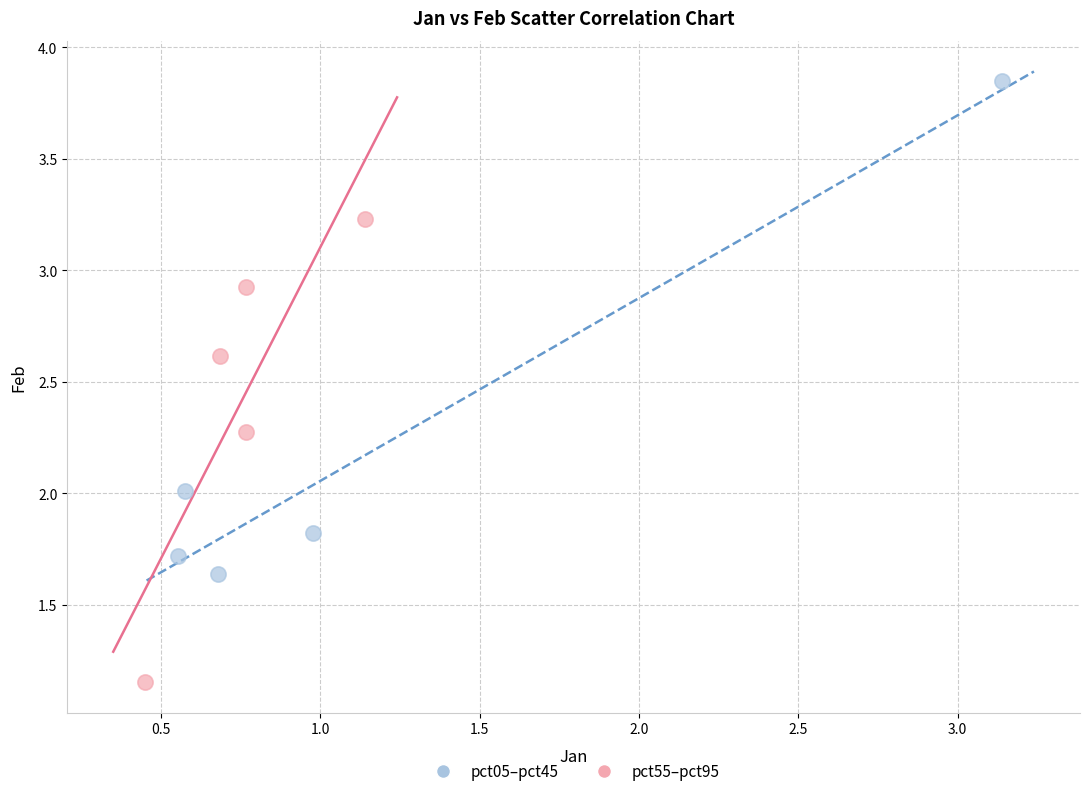

Which series has the widest spread of Y values?

pct05–pct45